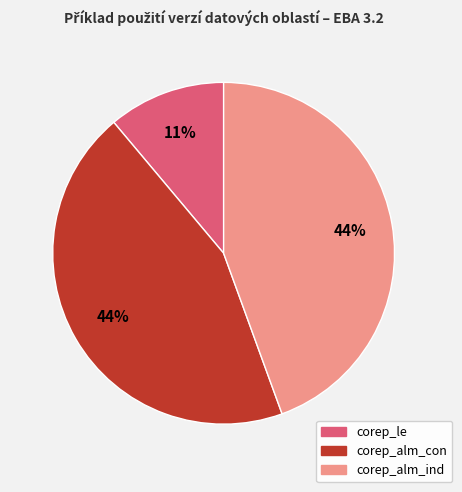

To the nearest percent, what is the difference between the largest and smallest slice percentages?

33%